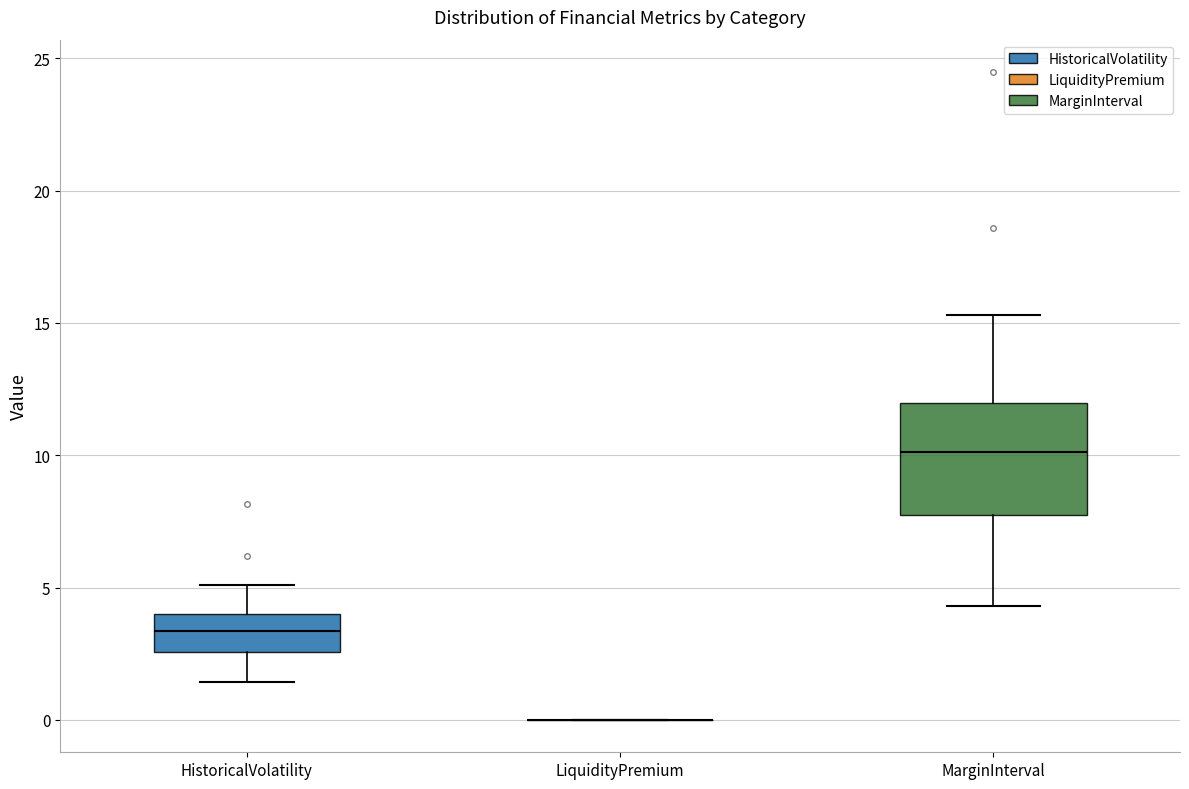

Reading left to right, read every box against the y-axis: the position of its median line, the range the box covers, and the ends of its whiskers. The values are not printed on the chart, so give them approximately, as read against the axis.

HistoricalVolatility: median 3.5, box 2.5 to 4.0, whiskers 1.5 to 5.0
LiquidityPremium: box collapsed to a line at 0.0, whiskers 0.0 to 0.0
MarginInterval: median 10.0, box 7.5 to 12.0, whiskers 4.5 to 15.5